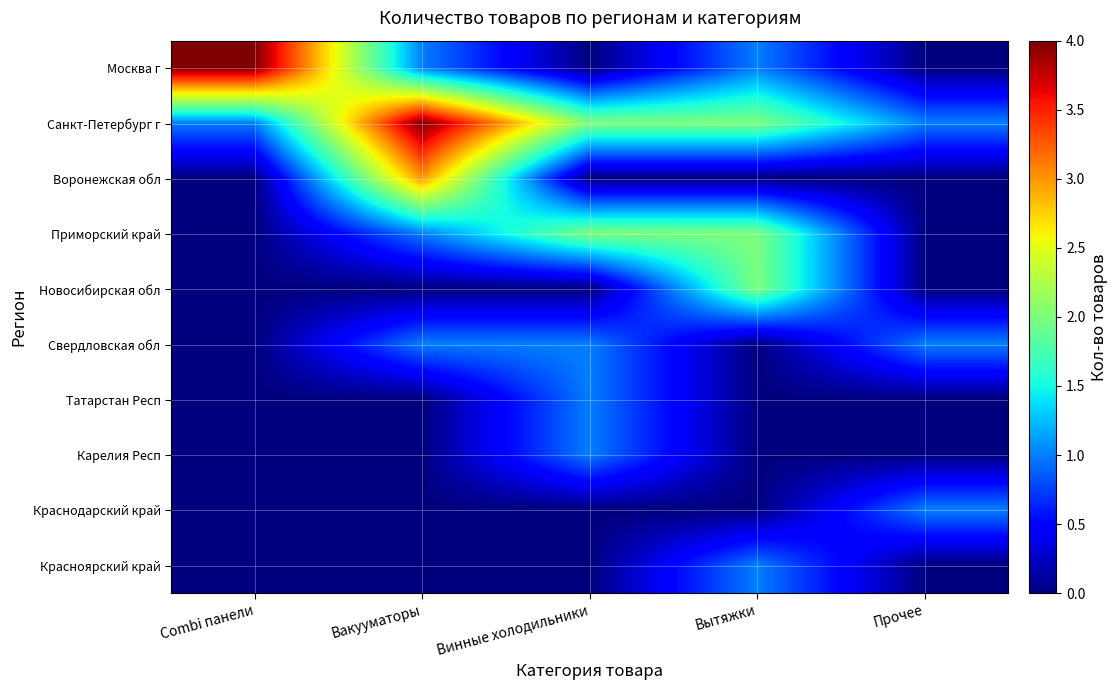

What is the difference between the highest and lowest values at Вакууматоры?

4